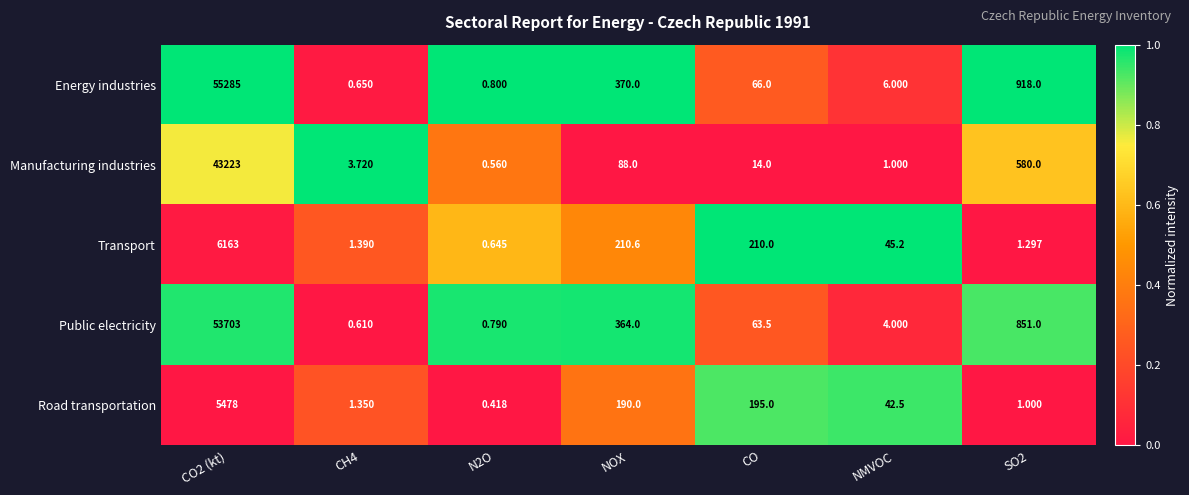

Which category has the lowest value across all series?

N2O